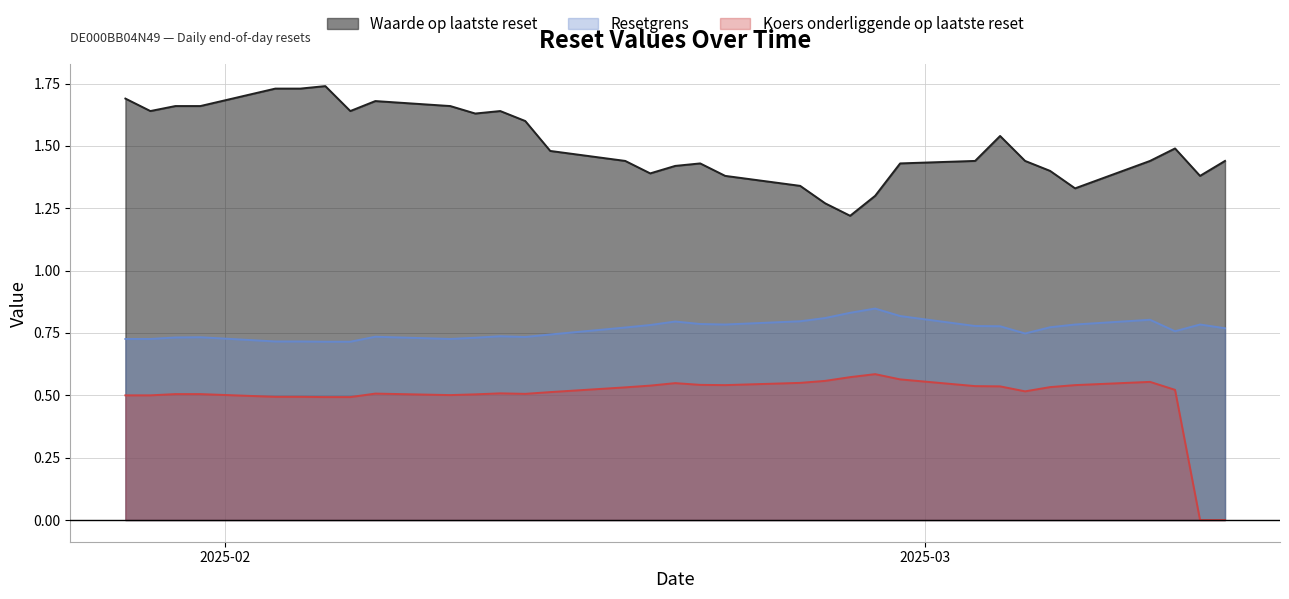

Which series has the largest total across all categories?

Waarde op laatste reset